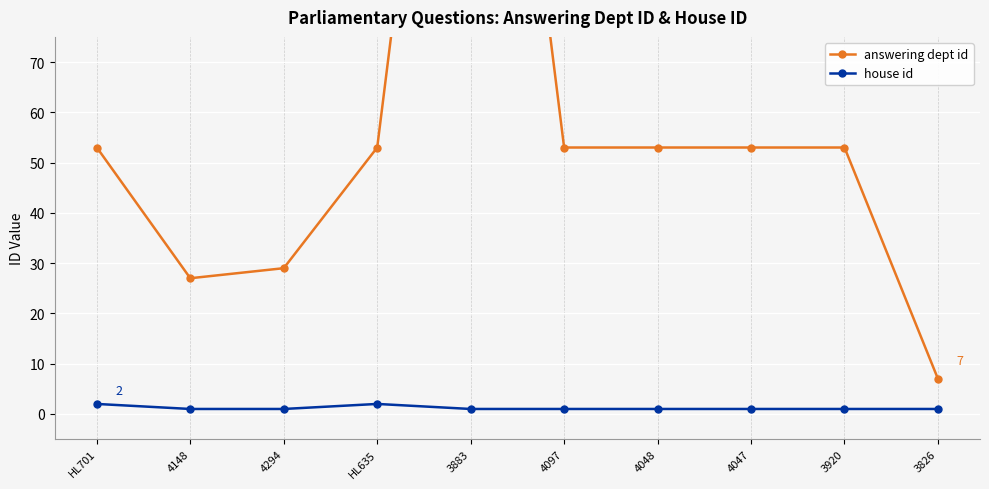

At which label is house id closest to 1?

4148